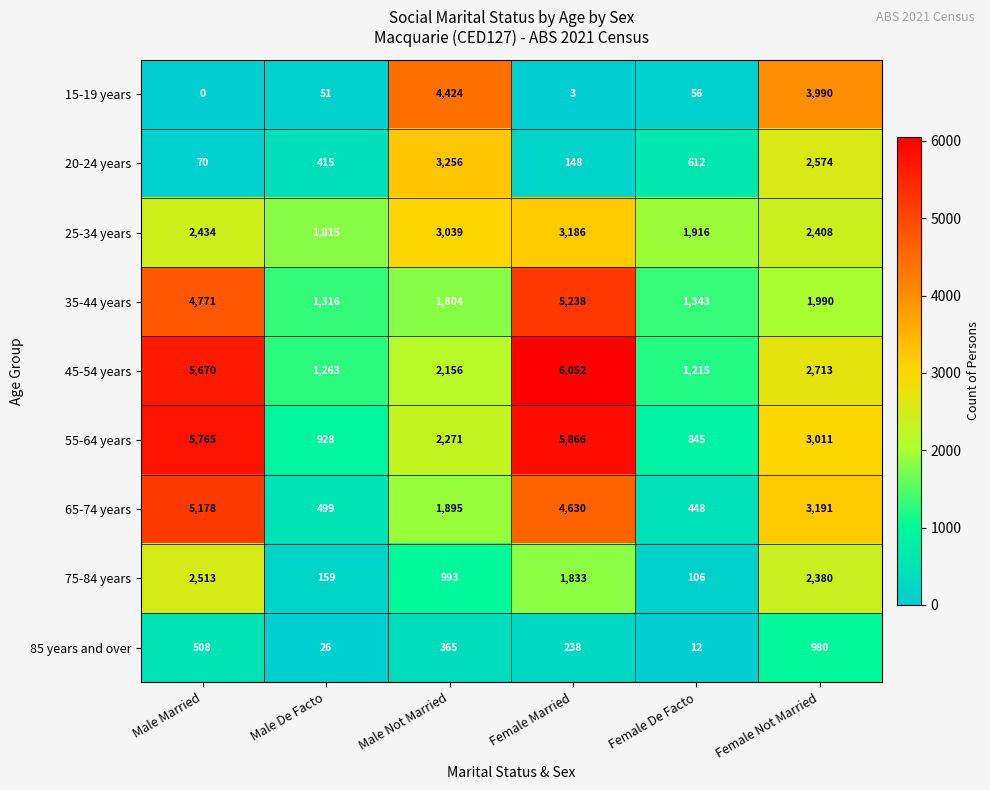

How many series are shown in this chart?

9